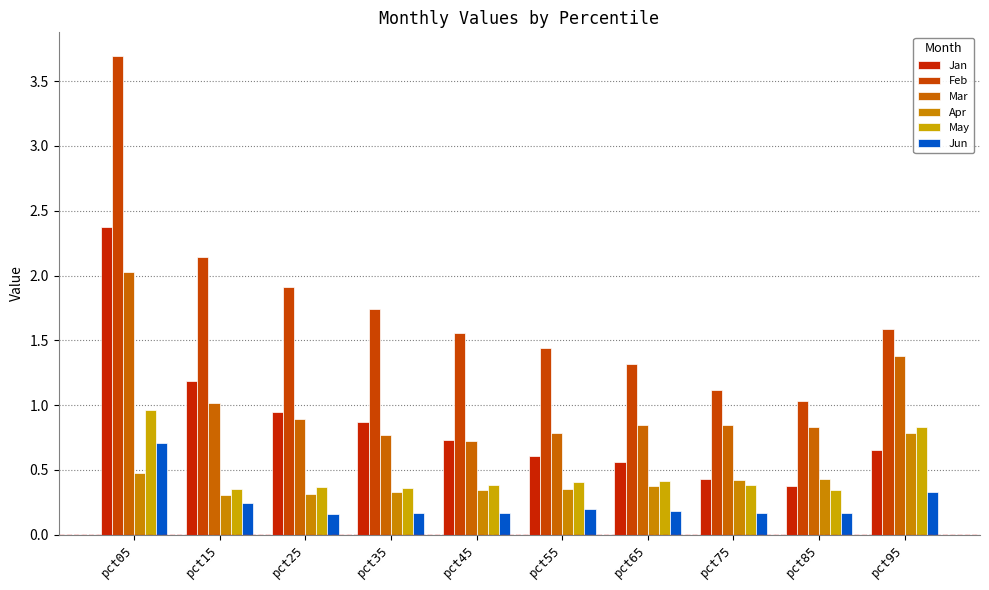

How many bars are there in each group?

6